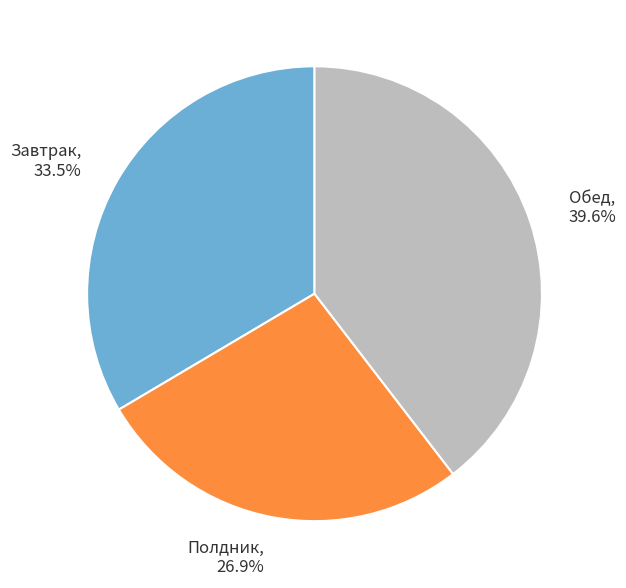

Which category has the biggest portion of the pie?

Обед